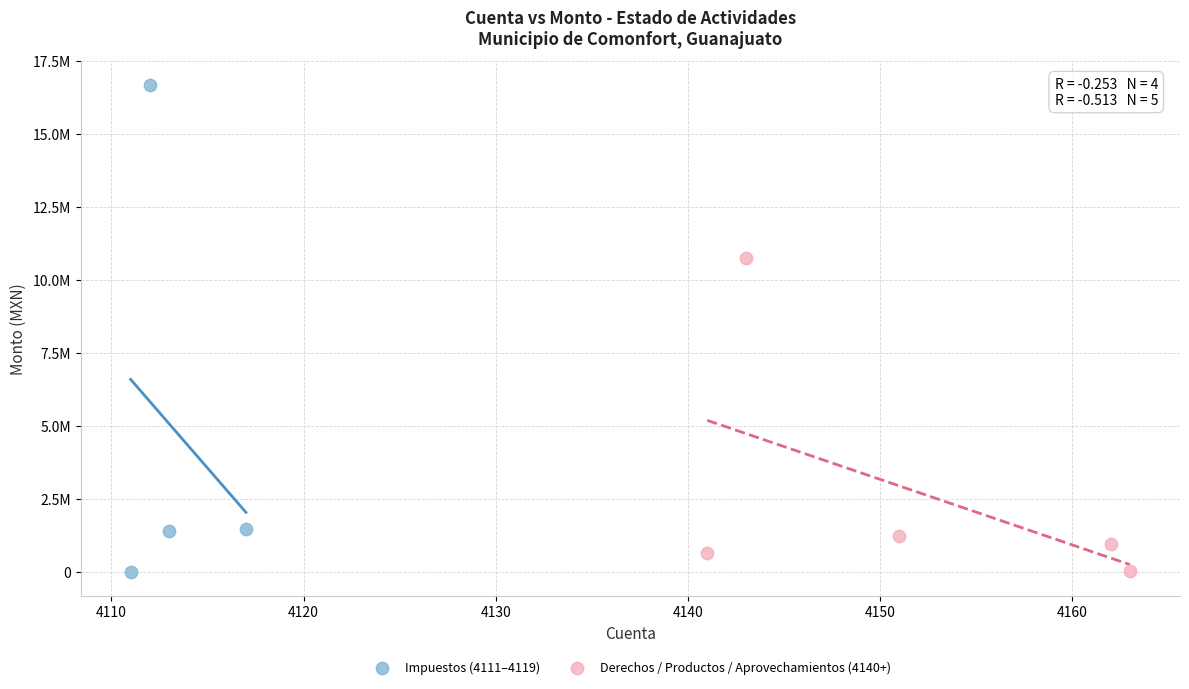

What are all the series names shown in the legend?

Impuestos (4111–4119), Derechos / Productos / Aprovechamientos (4140+)